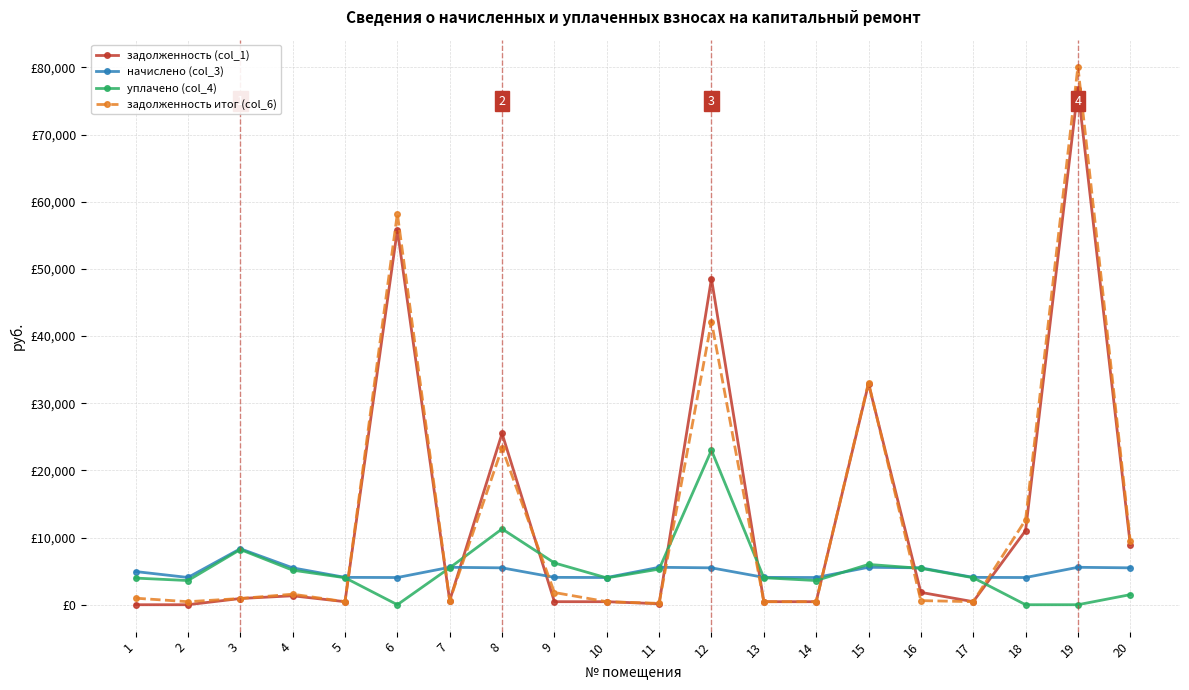

What is the sum of the задолженность (col_1) values at 19 and 2?

76812.5